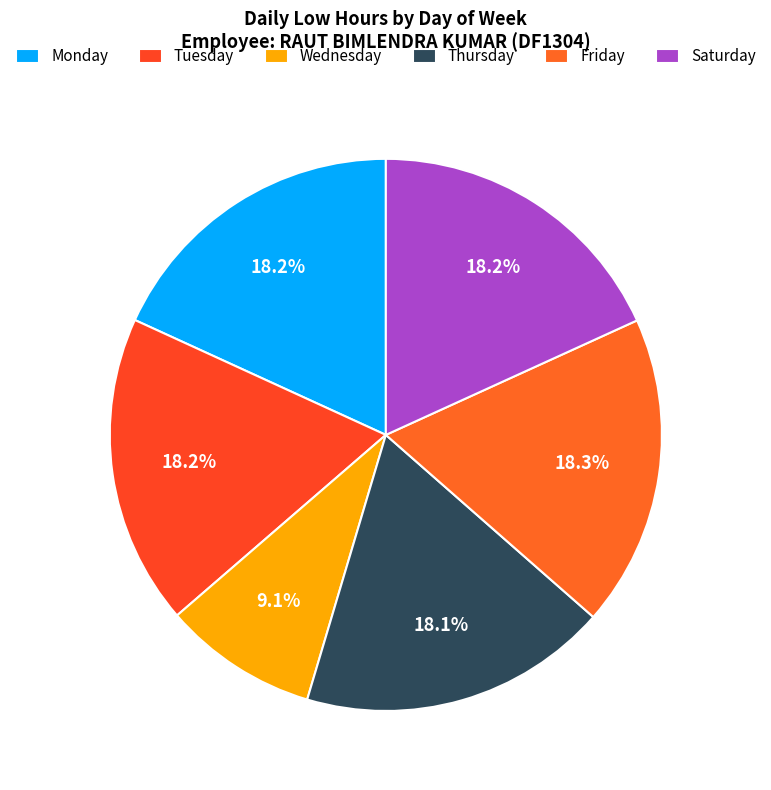

Count the number of slices in the pie.

6